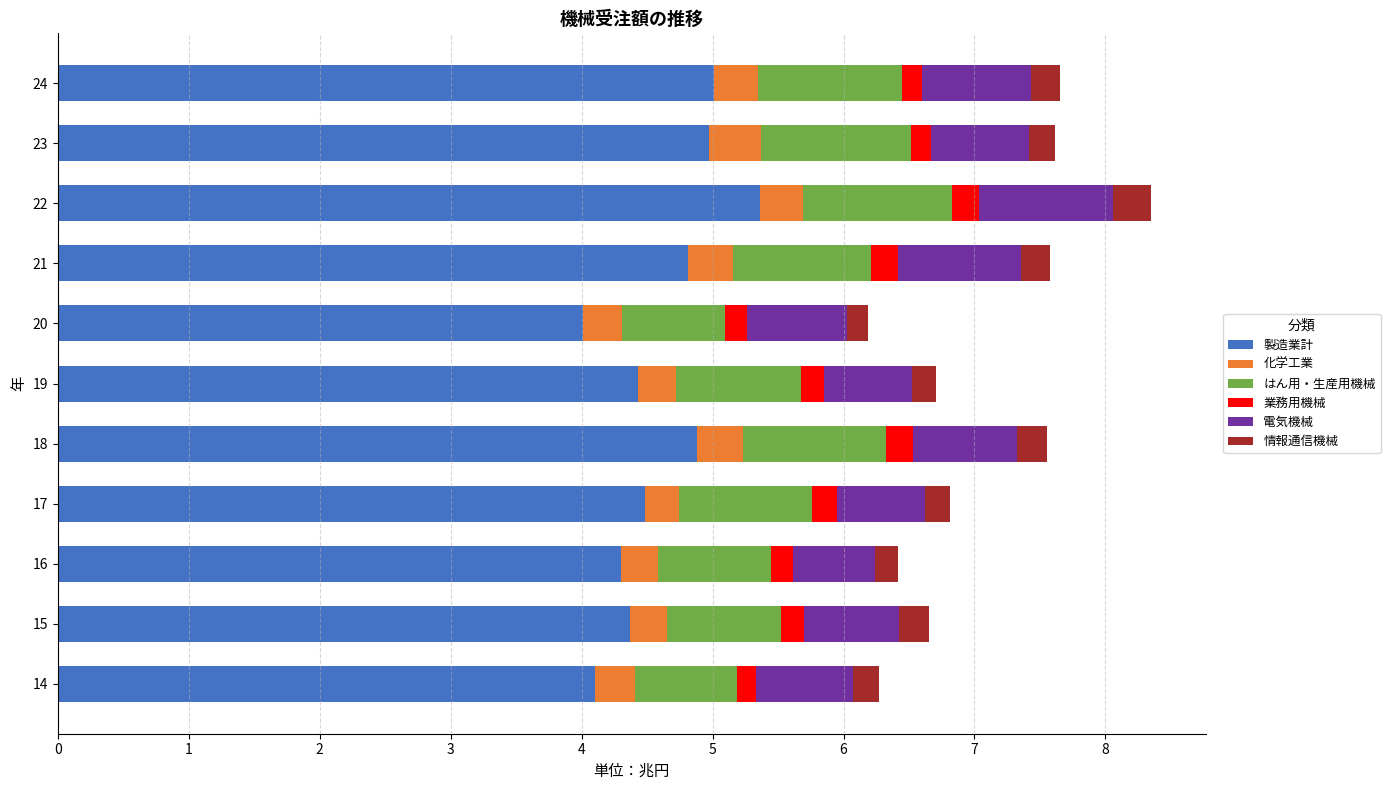

At which label does 製造業計 reach its peak?

22